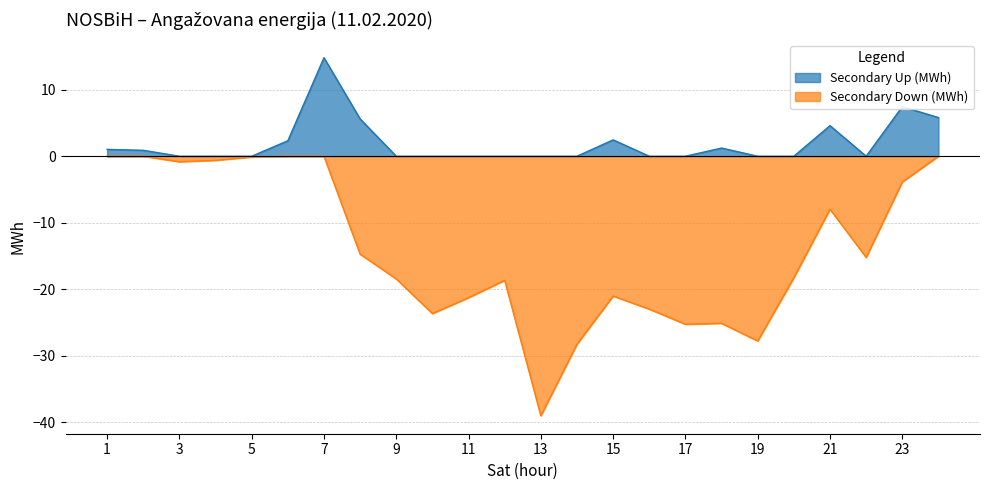

What is the value of the Secondary Down (MWh) point at the 21st from the left?

-8.0